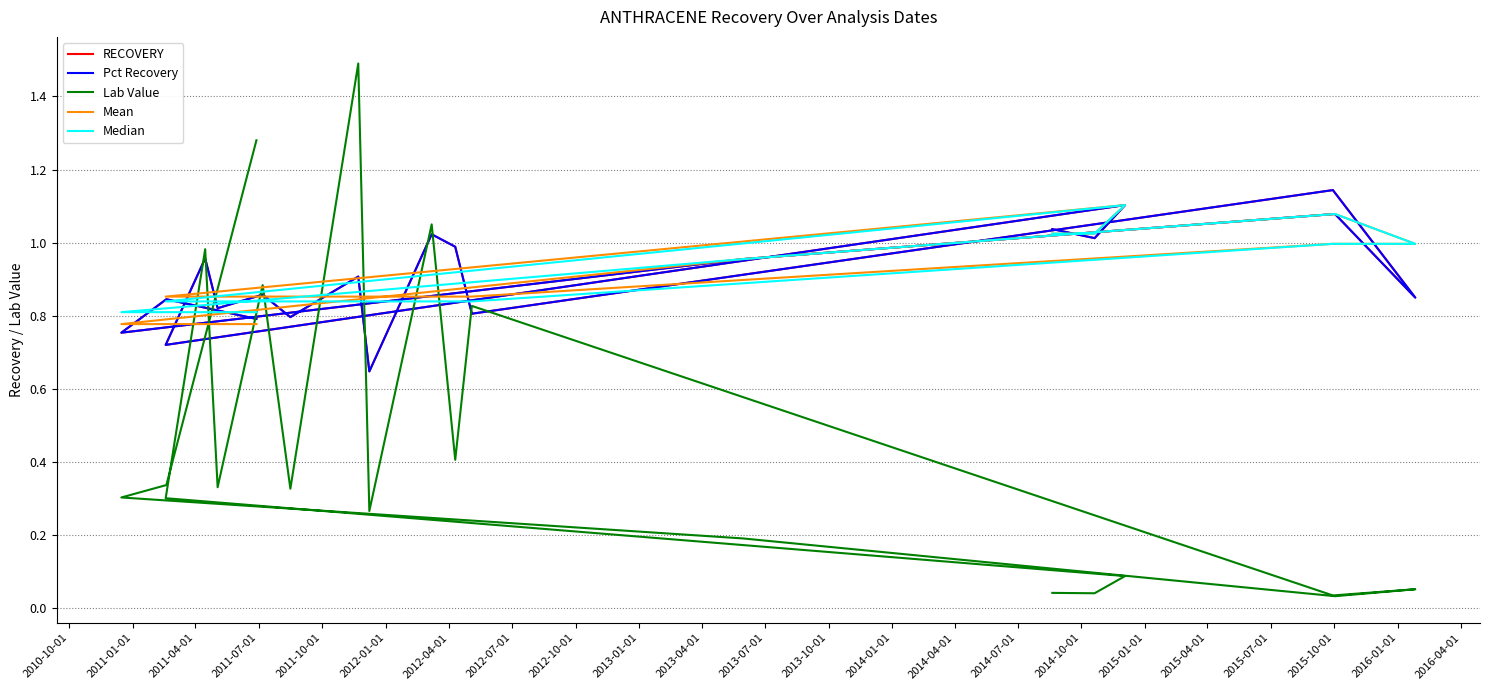

Between which two adjacent categories do Median and RECOVERY first intersect?

2010-10-01 and 2011-01-01